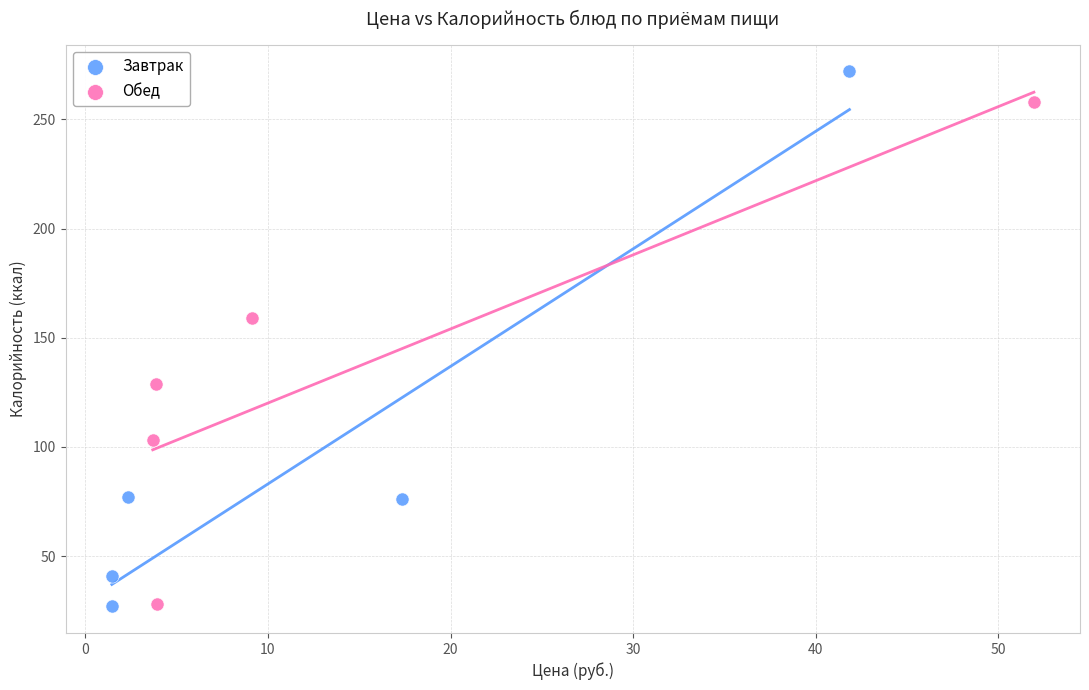

Which series contains the highest Y value?

Завтрак